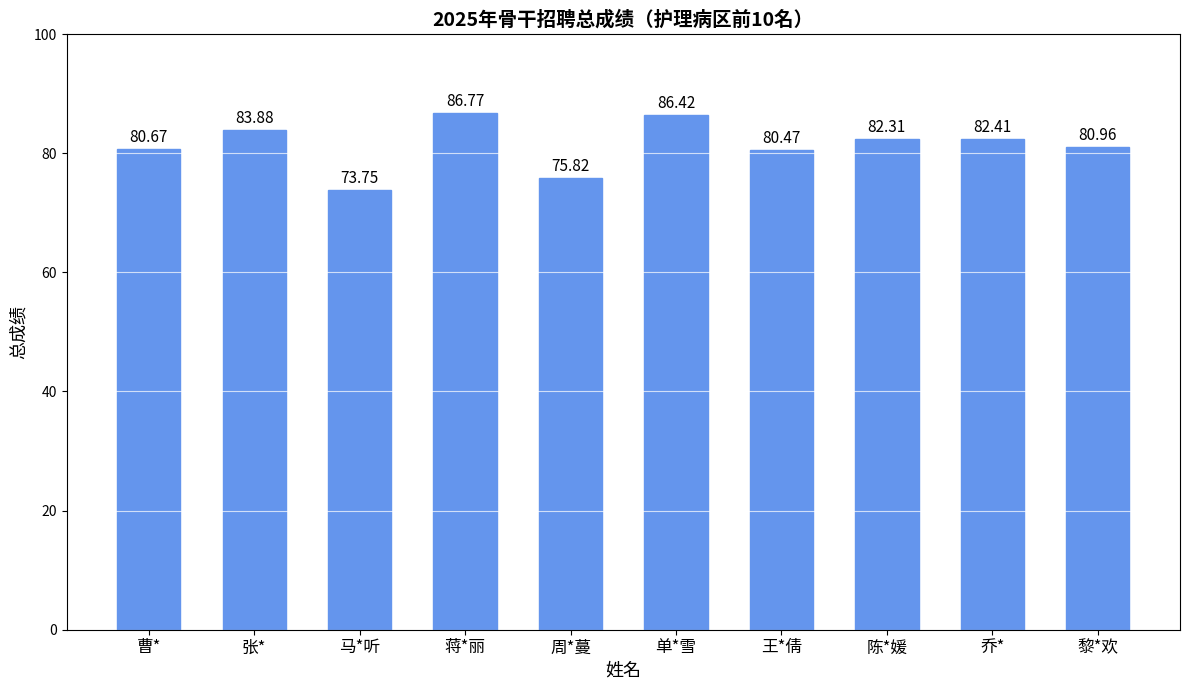

Reading right to left, list all the values displayed in this chart.

黎*欢=81.0	乔*=82.4	陈*媛=82.3	王*倩=80.5	单*雪=86.4	周*蔓=75.8	蒋*丽=86.8	马*听=73.8	张*=83.9	曹*=80.7